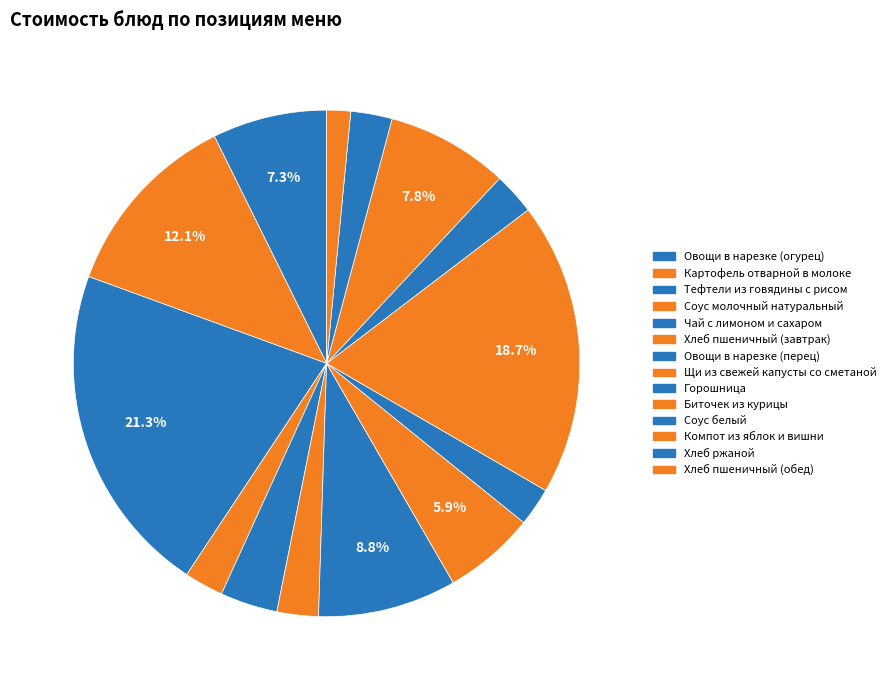

To the nearest percent, what is the difference between the largest and smallest slice percentages?

20%